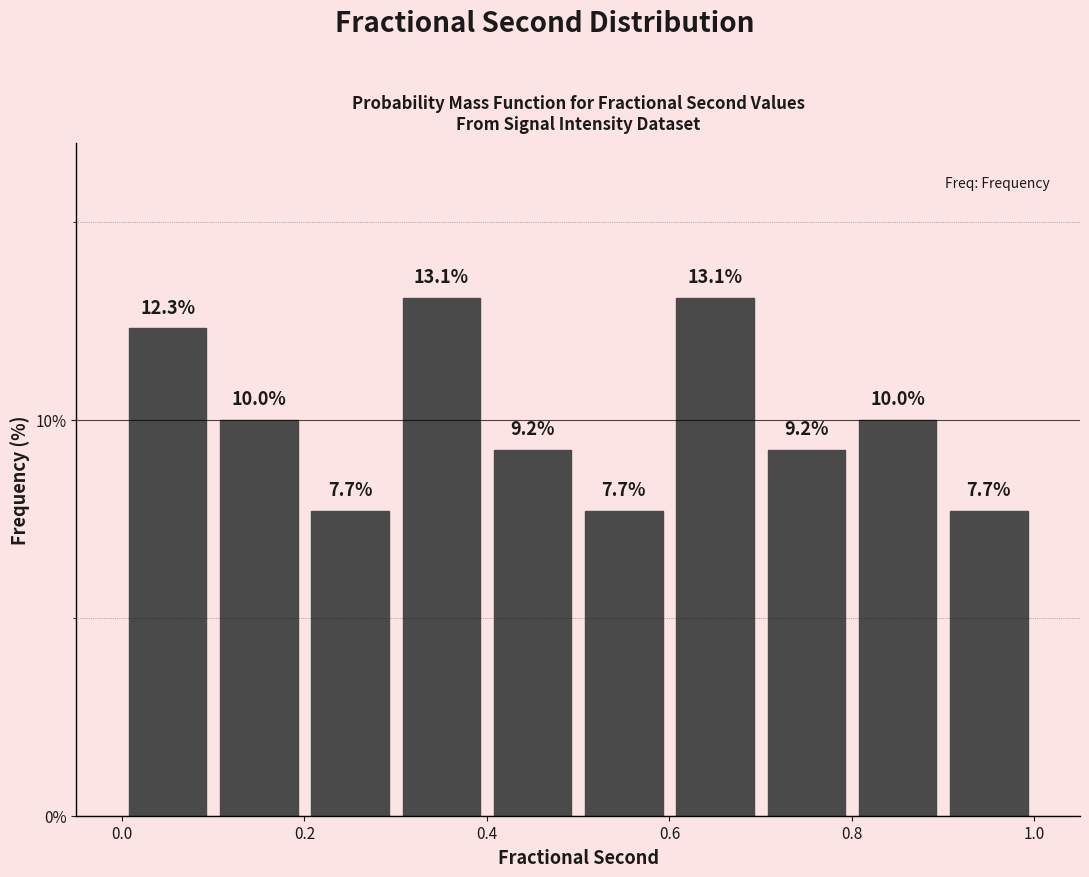

Reading left to right, list every bar in this chart as the range it spans on the x-axis followed by its height.

0.0 to 0.1: 12.3
0.1 to 0.2: 10.0
0.2 to 0.3: 7.7
0.3 to 0.4: 13.1
0.4 to 0.5: 9.2
0.5 to 0.6: 7.7
0.6 to 0.7: 13.1
0.7 to 0.8: 9.2
0.8 to 0.9: 10.0
0.9 to 1.0: 7.7